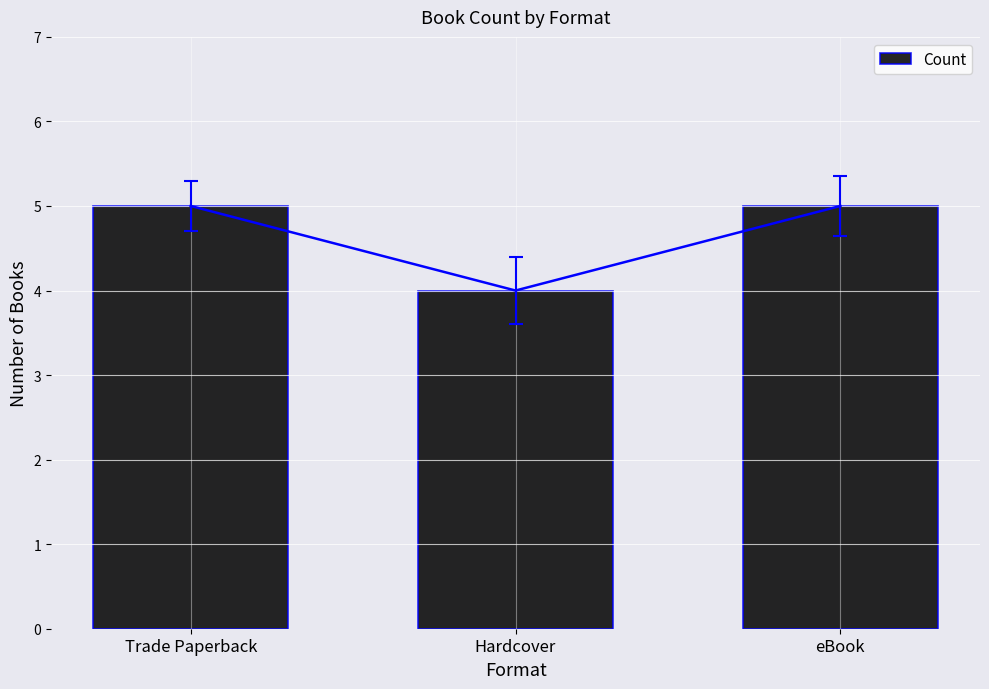

Are the bars grouped side by side (vs. stacked)?

No